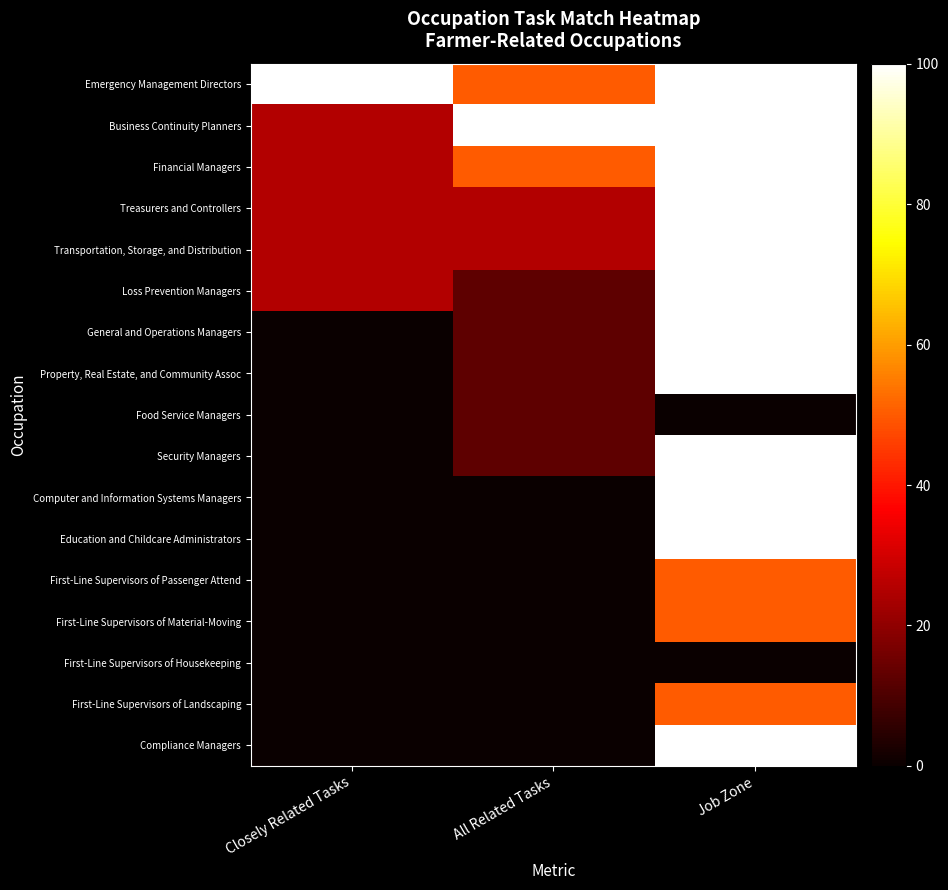

Reading right to left, what are all the values shown in this chart?

Emergency Management Directors: Job Zone=100.0	All Related Tasks=50.0	Closely Related Tasks=100.0
Business Continuity Planners: Job Zone=100.0	All Related Tasks=100.0	Closely Related Tasks=25.0
Financial Managers: Job Zone=100.0	All Related Tasks=50.0	Closely Related Tasks=25.0
Treasurers and Controllers: Job Zone=100.0	All Related Tasks=25.0	Closely Related Tasks=25.0
Transportation, Storage, and Distribution: Job Zone=100.0	All Related Tasks=25.0	Closely Related Tasks=25.0
Loss Prevention Managers: Job Zone=100.0	All Related Tasks=12.5	Closely Related Tasks=25.0
General and Operations Managers: Job Zone=100.0	All Related Tasks=12.5	Closely Related Tasks=0.0
Property, Real Estate, and Community Assoc: Job Zone=100.0	All Related Tasks=12.5	Closely Related Tasks=0.0
Food Service Managers: Job Zone=0.0	All Related Tasks=12.5	Closely Related Tasks=0.0
Security Managers: Job Zone=100.0	All Related Tasks=12.5	Closely Related Tasks=0.0
Computer and Information Systems Managers: Job Zone=100.0	All Related Tasks=0.0	Closely Related Tasks=0.0
Education and Childcare Administrators: Job Zone=100.0	All Related Tasks=0.0	Closely Related Tasks=0.0
First-Line Supervisors of Passenger Attend: Job Zone=50.0	All Related Tasks=0.0	Closely Related Tasks=0.0
First-Line Supervisors of Material-Moving: Job Zone=50.0	All Related Tasks=0.0	Closely Related Tasks=0.0
First-Line Supervisors of Housekeeping: Job Zone=0.0	All Related Tasks=0.0	Closely Related Tasks=0.0
First-Line Supervisors of Landscaping: Job Zone=50.0	All Related Tasks=0.0	Closely Related Tasks=0.0
Compliance Managers: Job Zone=100.0	All Related Tasks=0.0	Closely Related Tasks=0.0